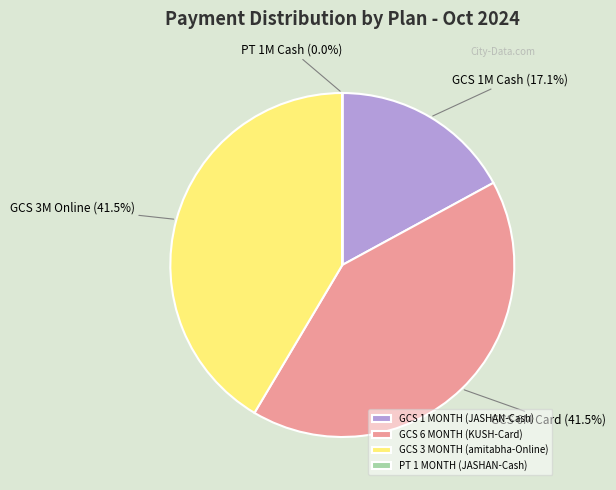

What is the ratio of the value at GCS 6 MONTH (KUSH-Card) to the value at GCS 3 MONTH (amitabha-Online)?

1.0